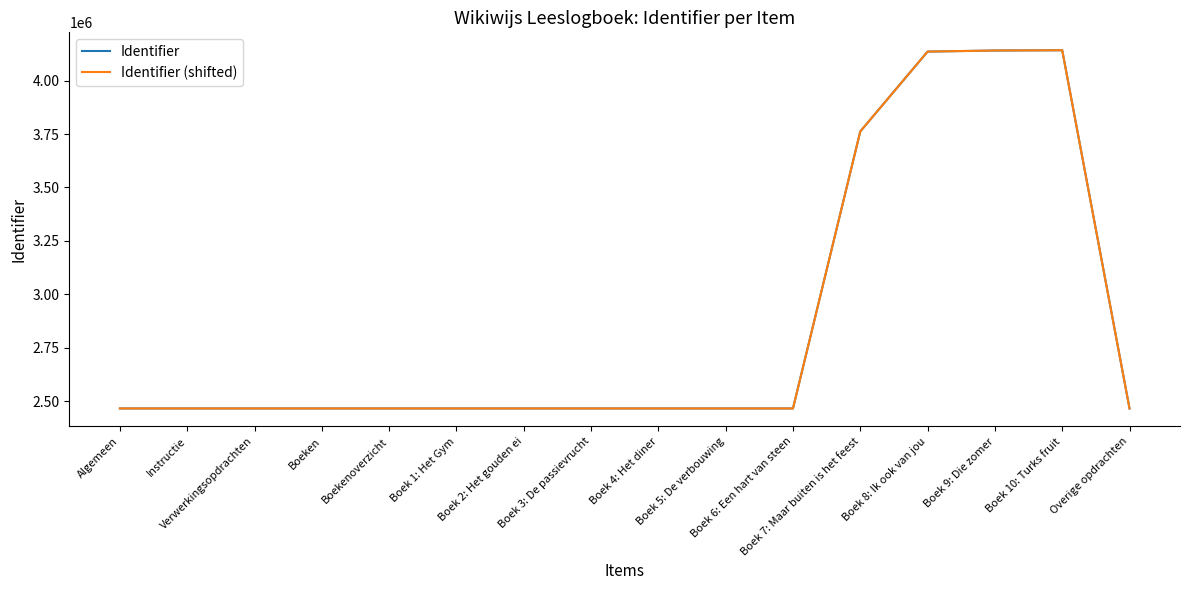

What is the maximum value shown in the chart?

4142787